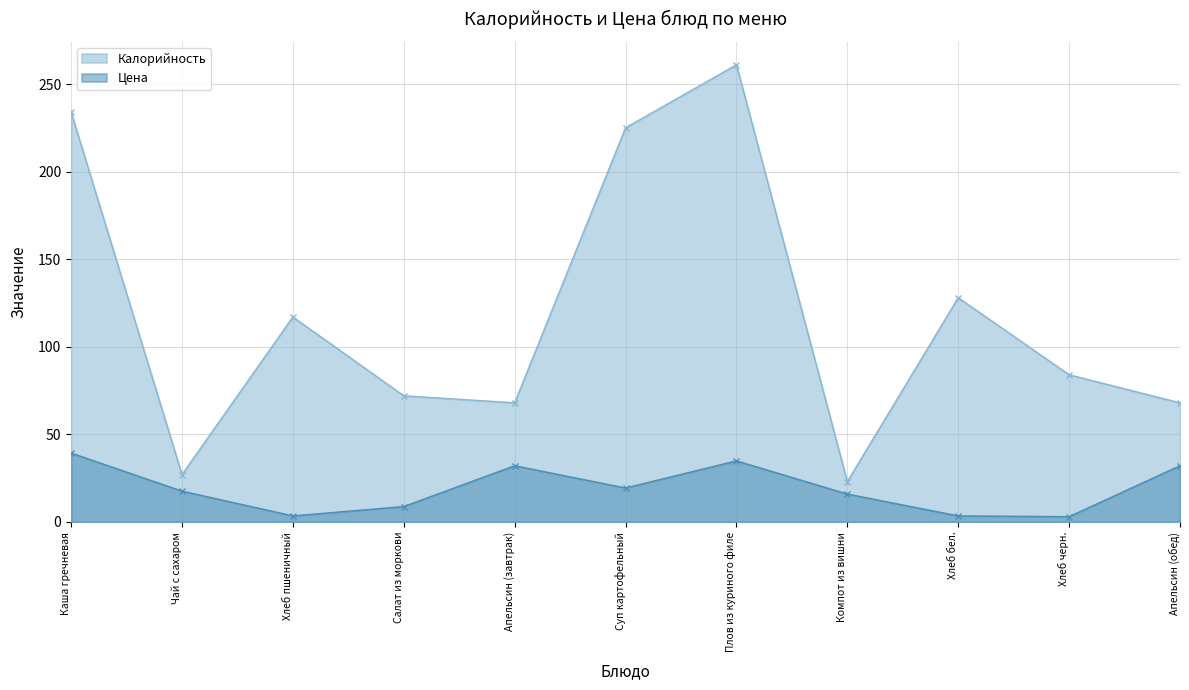

In Цена, how many points are lower than both neighbors (excluding endpoints)?

3